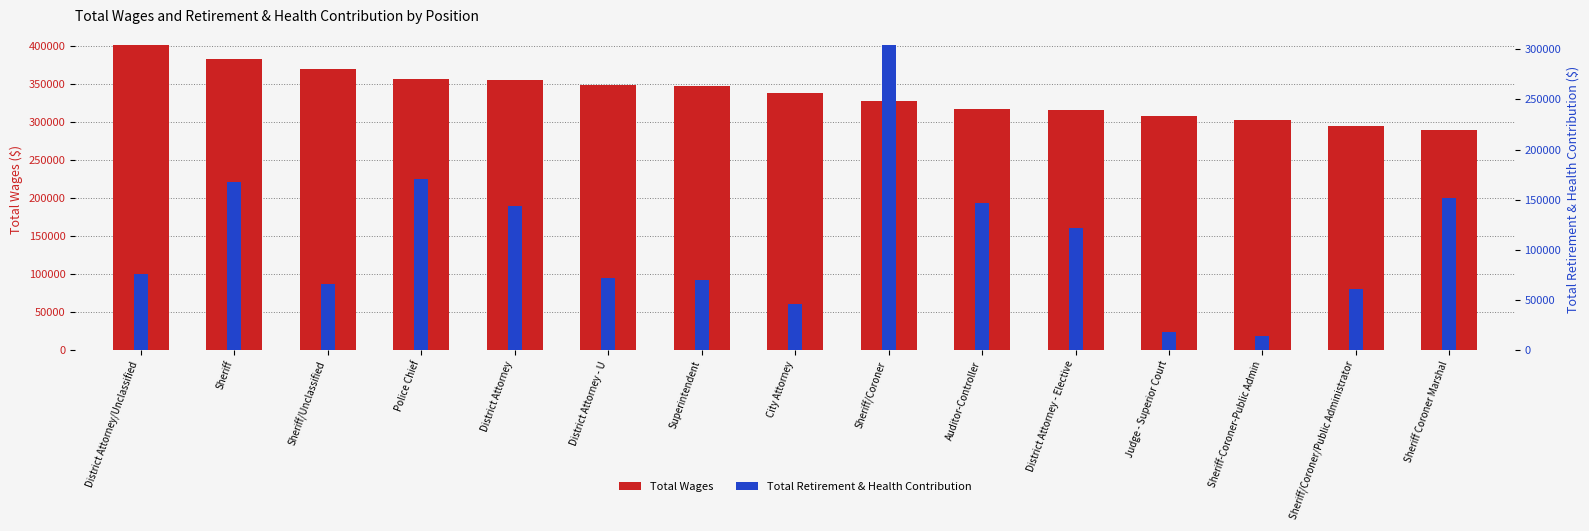

At Sheriff Coroner Marshal, list the series in order from smallest to largest.

Total Retirement & Health Contribution, Total Wages